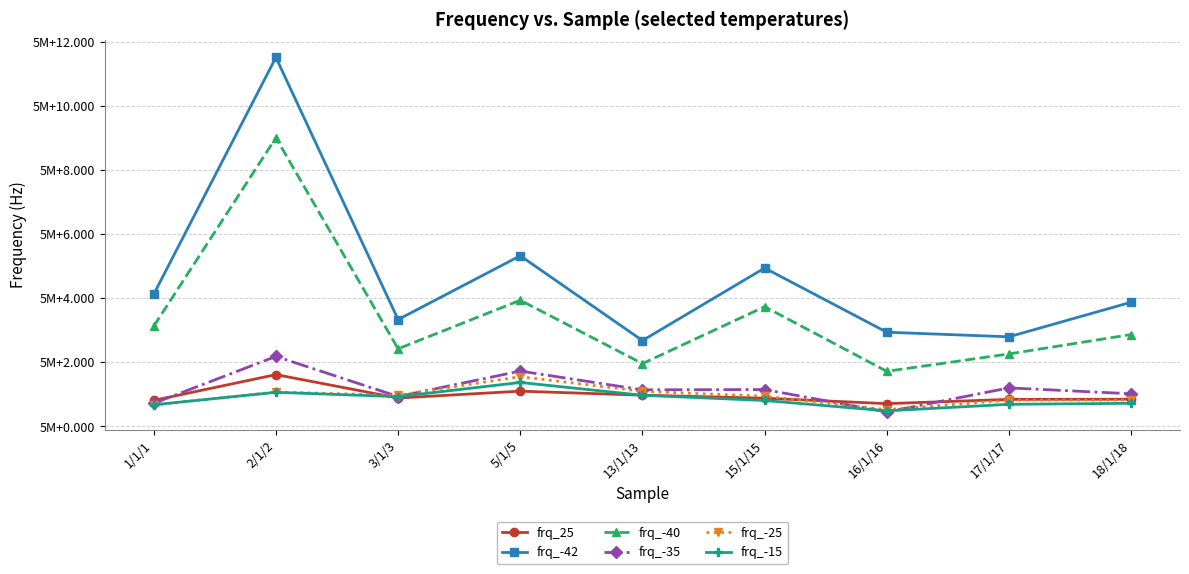

What are all the series names shown in the legend?

frq_25, frq_-42, frq_-40, frq_-35, frq_-25, frq_-15